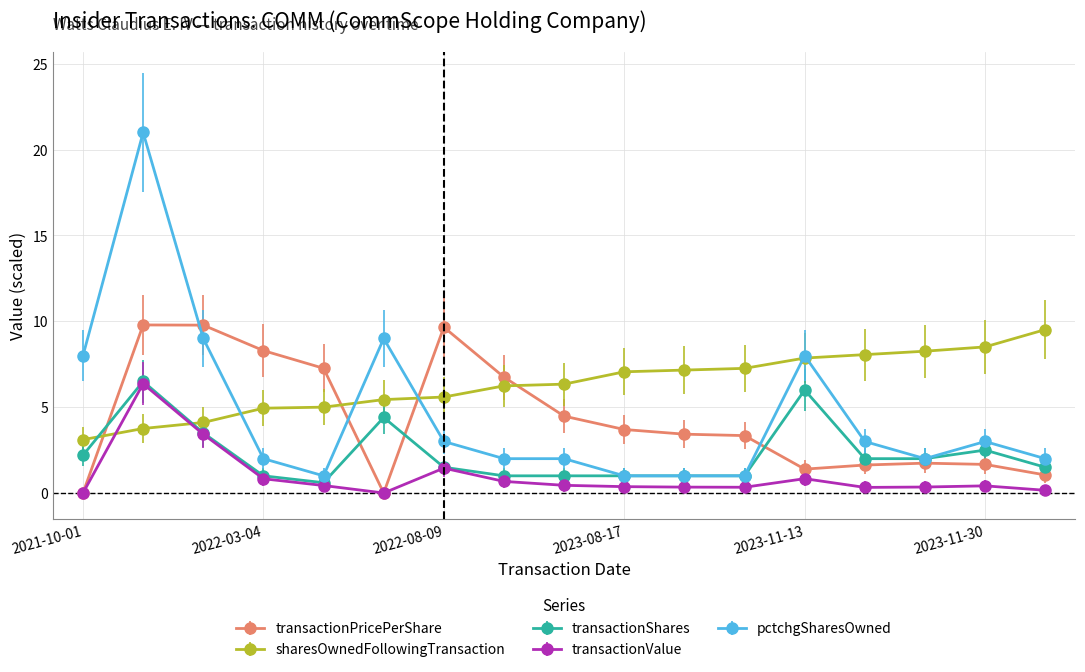

What is the average value of the sharesOwnedFollowingTransaction series?

6.4